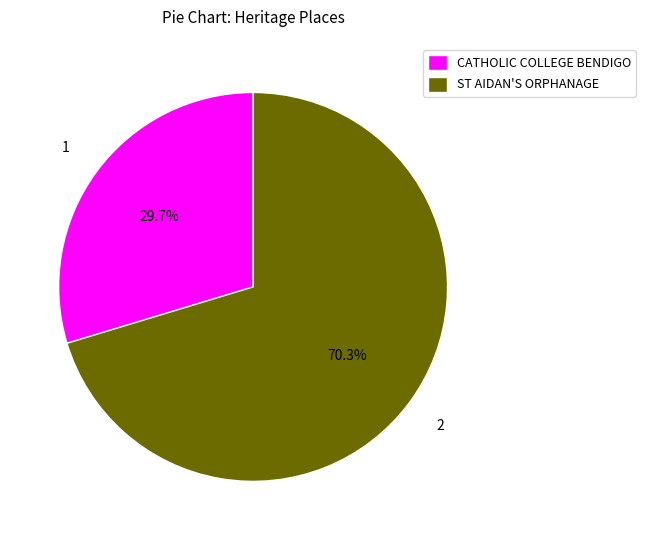

Combined, do CATHOLIC COLLEGE BENDIGO and ST AIDAN'S ORPHANAGE account for over 50%?

Yes